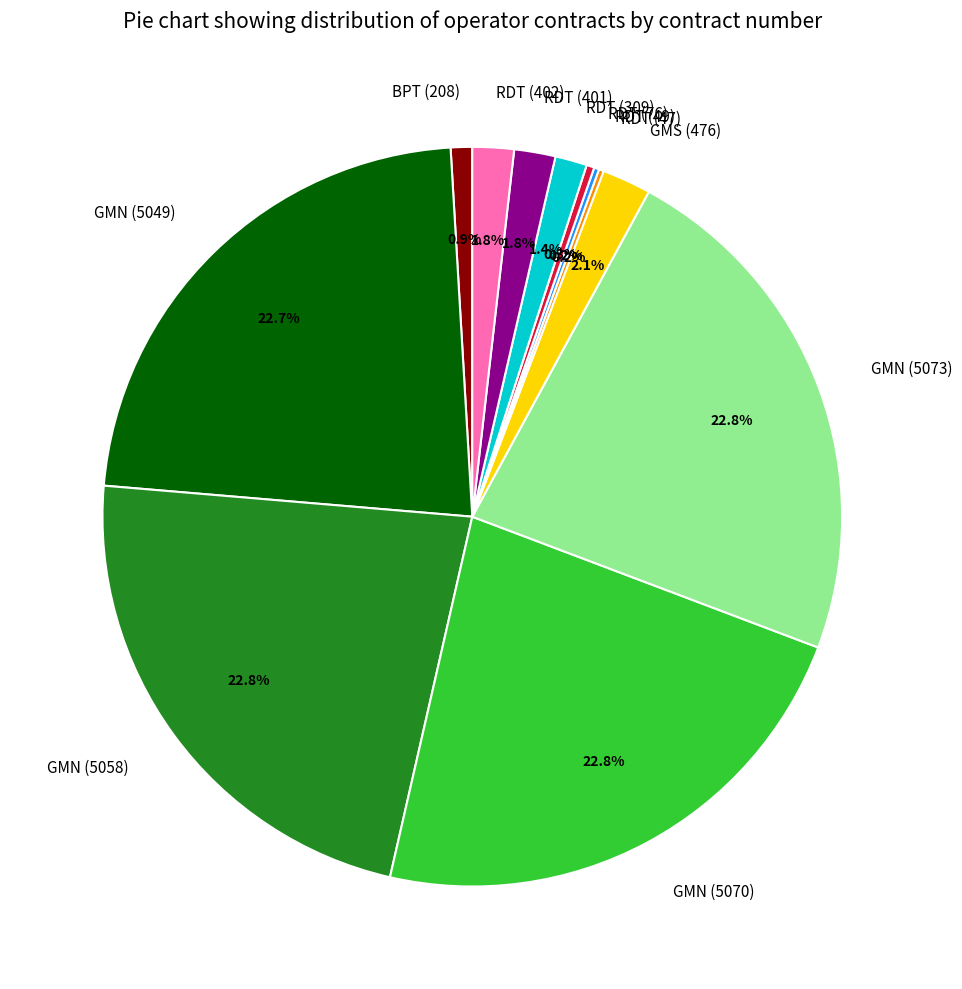

What is the ratio of the value at GMN (5058) to the value at GMN (5049)?

1.0